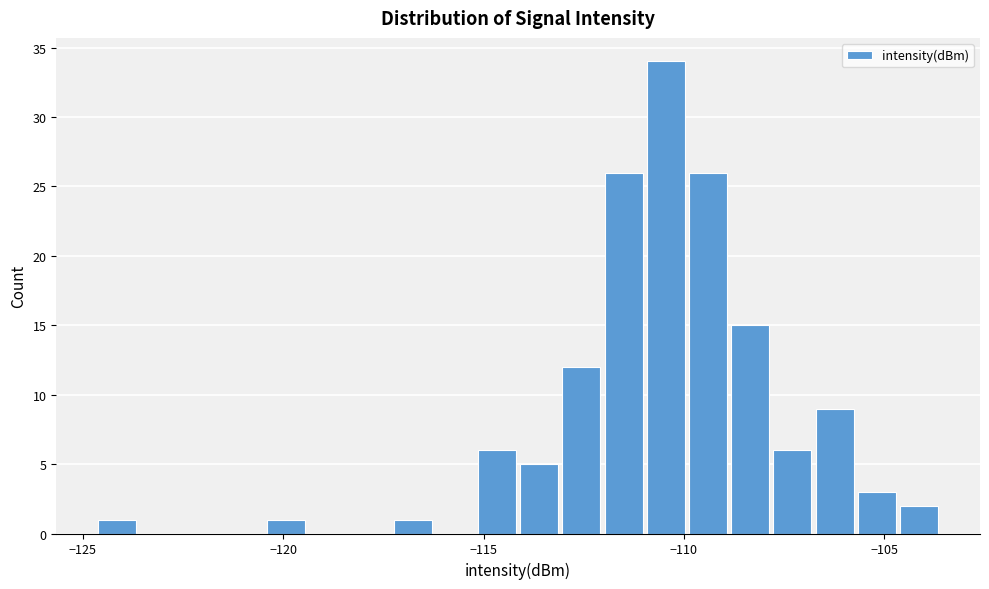

Read against the x-axis, roughly where is the centre of the tallest bar?

-110.5